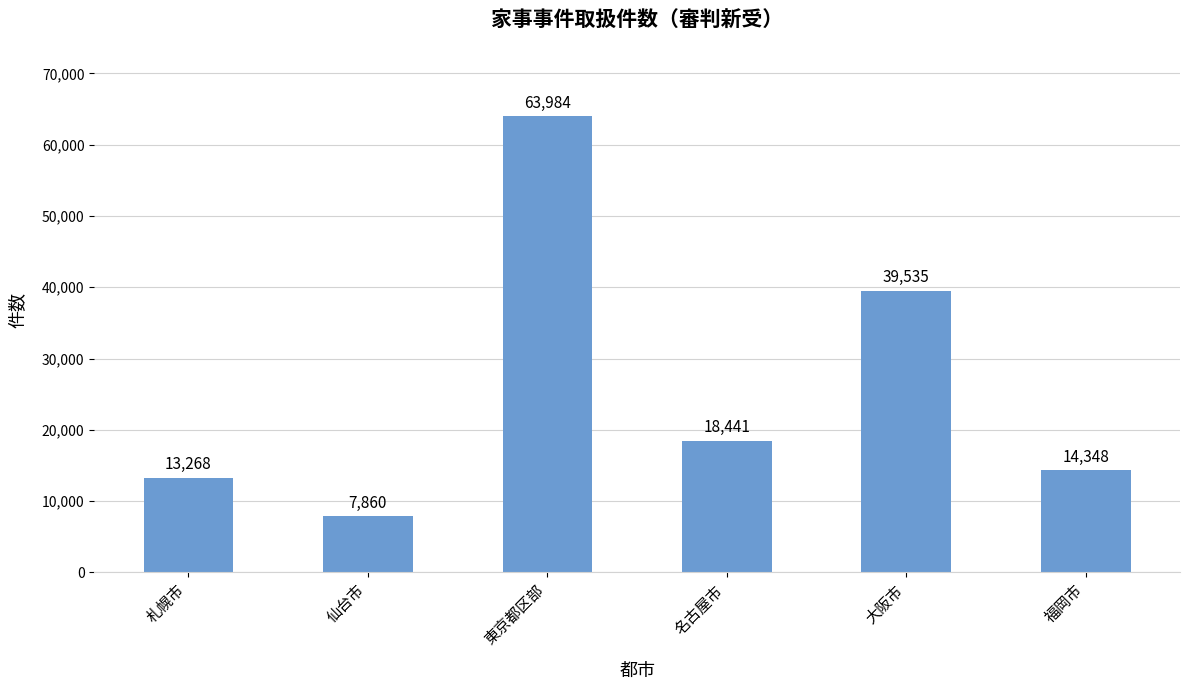

Which has a higher value, 仙台市 or 福岡市?

福岡市